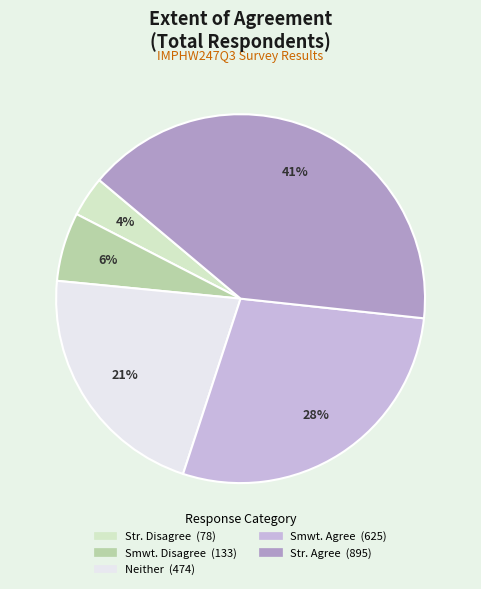

Does any single category account for the majority?

No